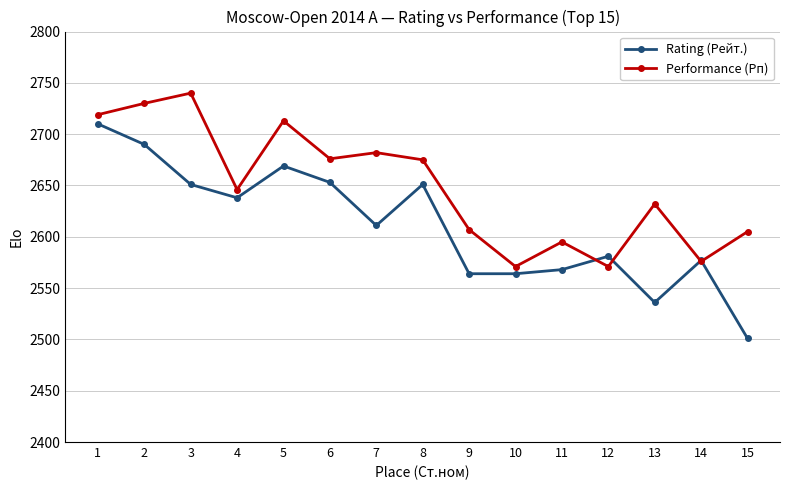

What is the value of the Performance (Рп) point at the 1st from the left?

2719